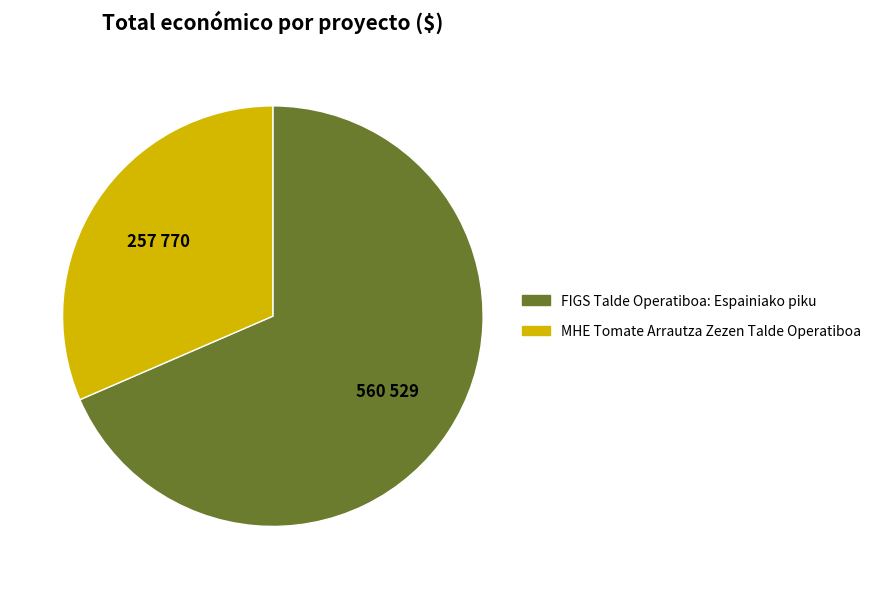

What is the ratio of the value at MHE Tomate Arrautza Zezen Talde Operatiboa to the value at FIGS Talde Operatiboa: Espainiako piku?

0.5